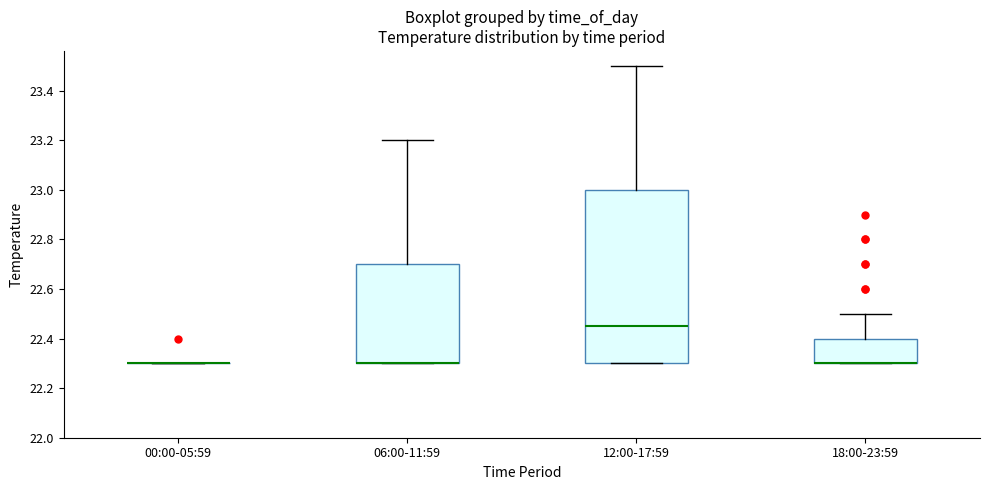

Reading left to right, read every box against the y-axis: the position of its median line, the range the box covers, and the ends of its whiskers. The values are not printed on the chart, so give them approximately, as read against the axis.

00:00-05:59: box collapsed to a line at 22.30, whiskers 22.30 to 22.30
06:00-11:59: median 22.30 (drawn on the box's lower edge), box 22.30 to 22.70, whiskers 22.30 to 23.20
12:00-17:59: median 22.46, box 22.30 to 23.00, whiskers 22.30 to 23.50
18:00-23:59: median 22.30 (drawn on the box's lower edge), box 22.30 to 22.40, whiskers 22.30 to 22.50